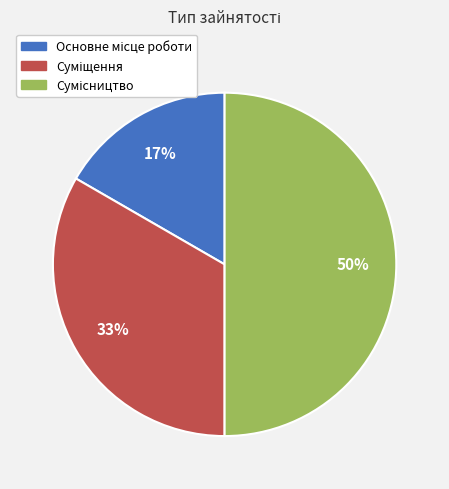

To the nearest percent, what is the average slice percentage?

33%